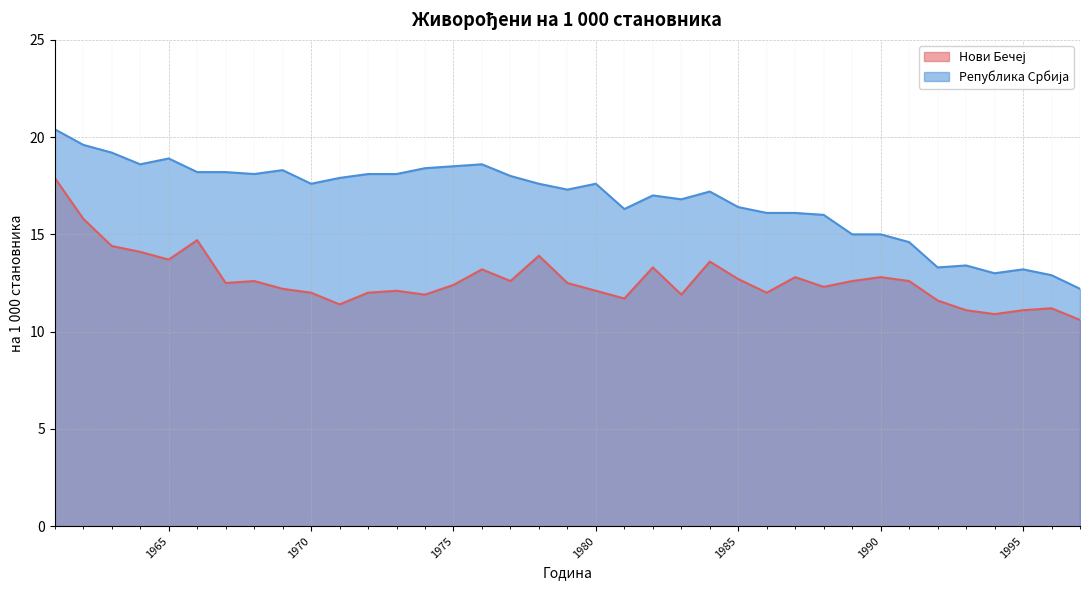

At which label is Република Србија closest to 16?

1988